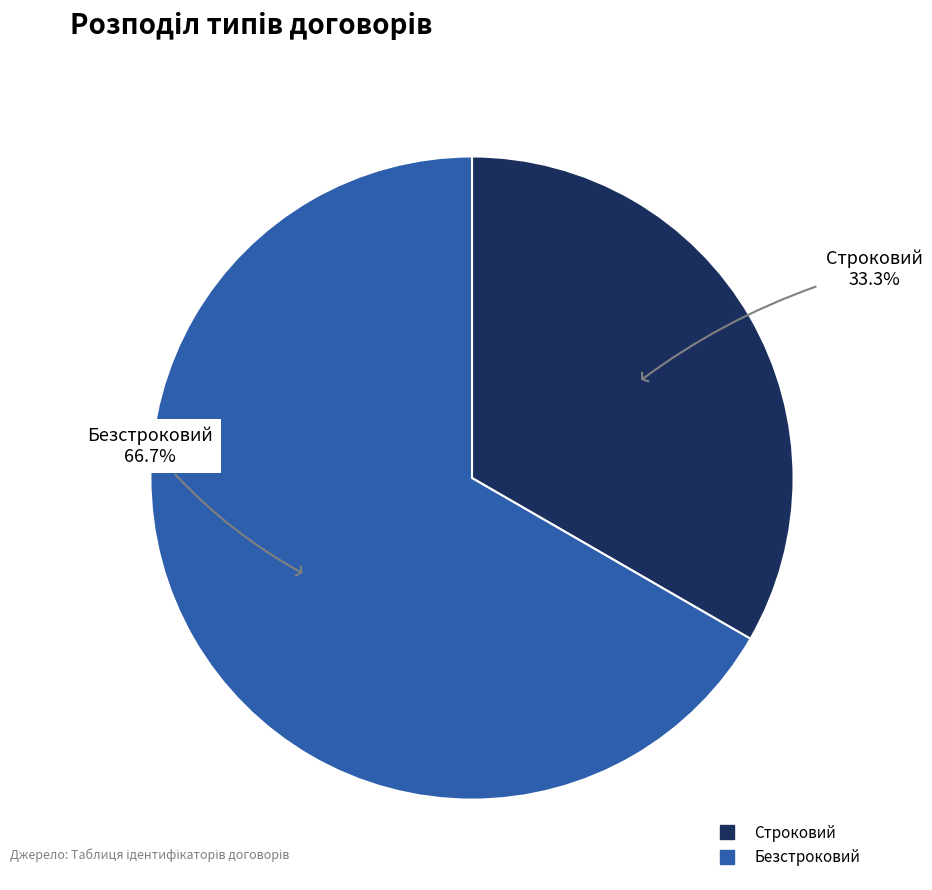

Rank the categories by value from lowest to highest.

Строковий, Безстроковий